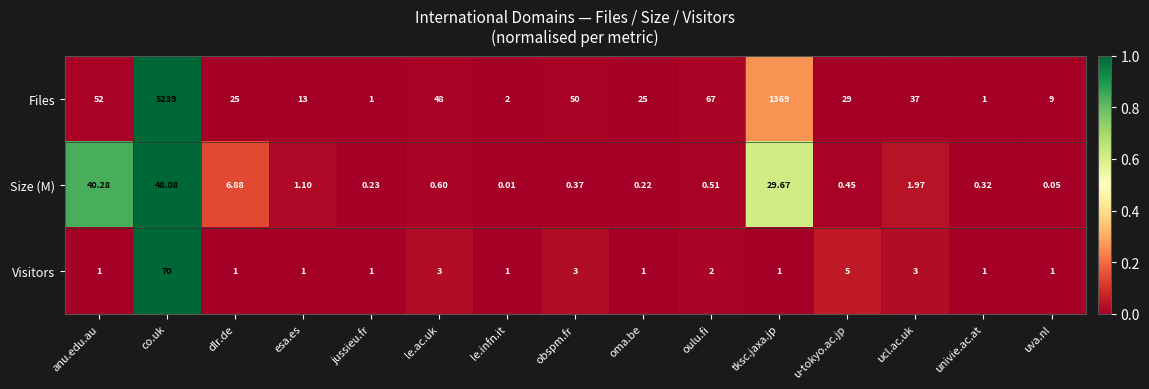

Between dlr.de and ucl.ac.uk, which series saw the biggest shift?

Files